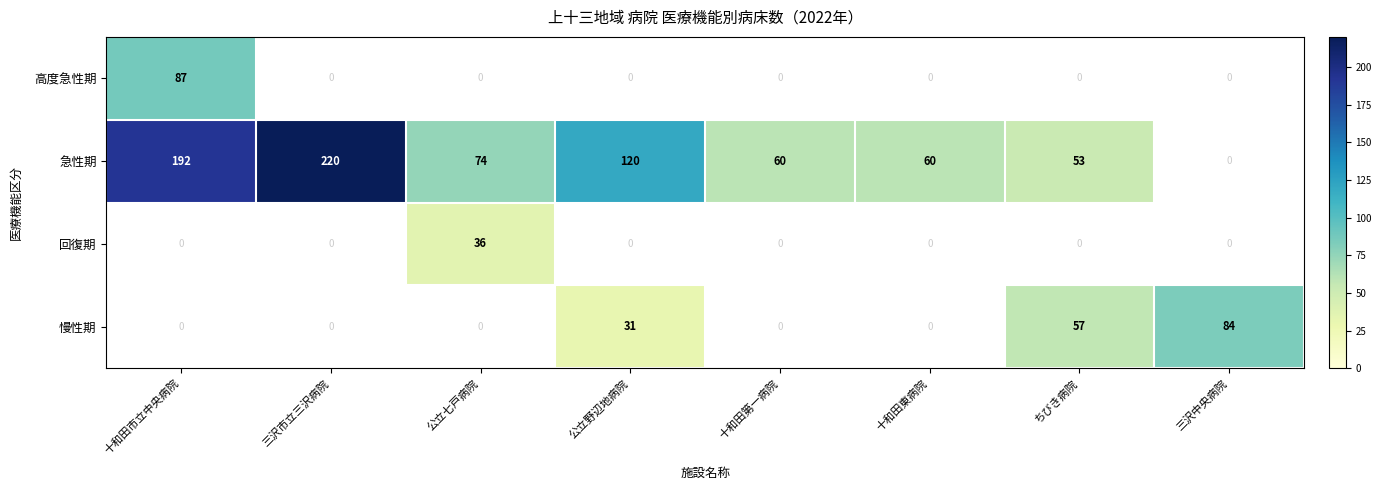

The 急性期 series shows 302 at 十和田市立中央病院. True or false?

False